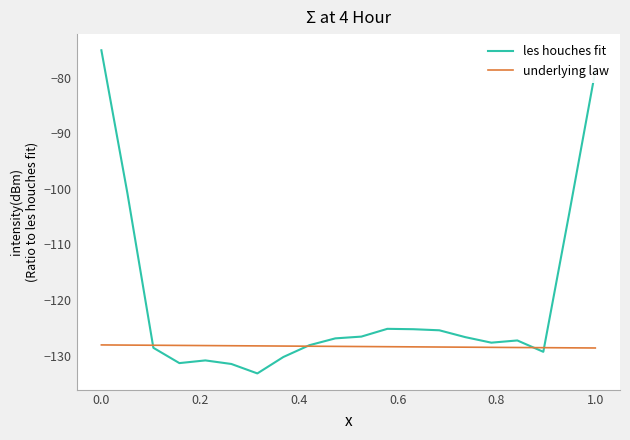

Which series has the largest total across all categories?

les houches fit